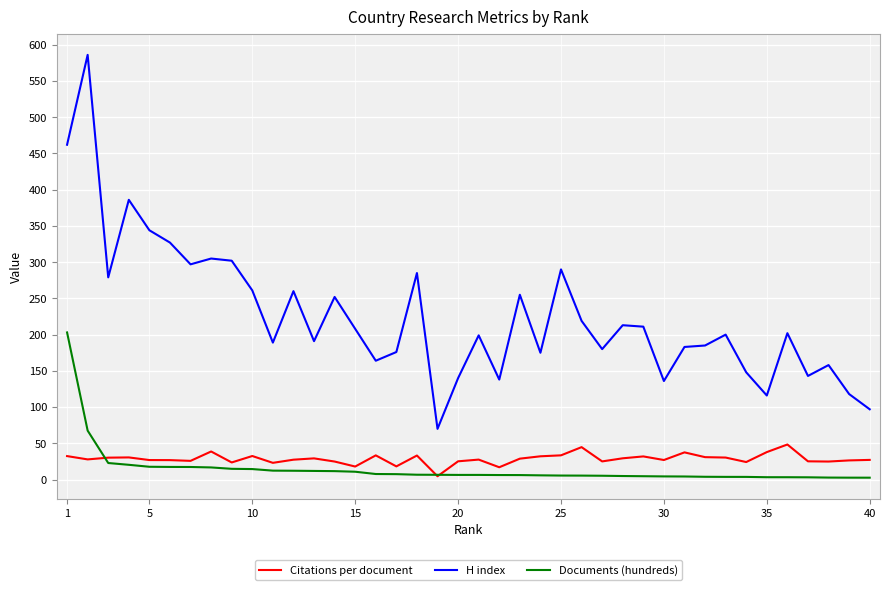

Rank the series by their maximum value, from highest to lowest.

H index, Documents (hundreds), Citations per document